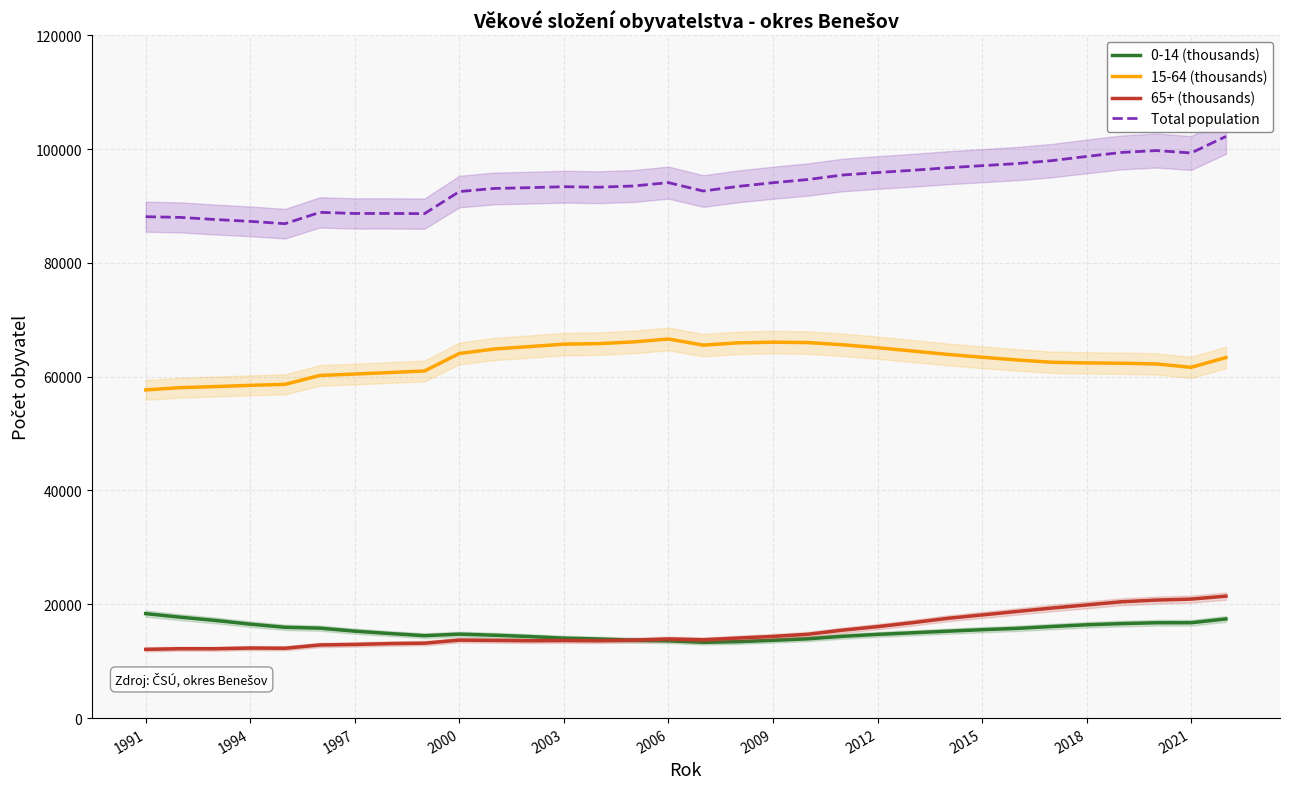

True or false: Total population and 0-14 (thousands) cross at least once.

False